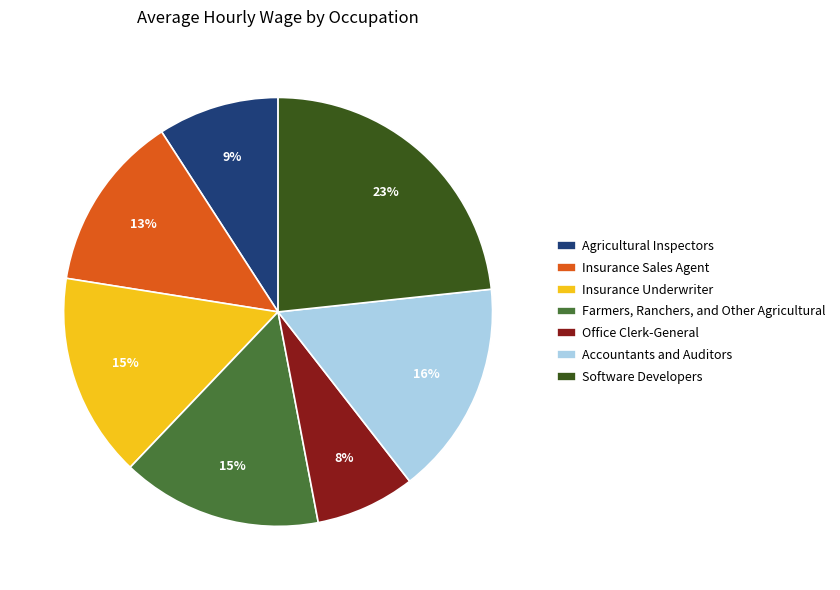

What percentage is the Insurance Underwriter slice, to the nearest percent?

15%